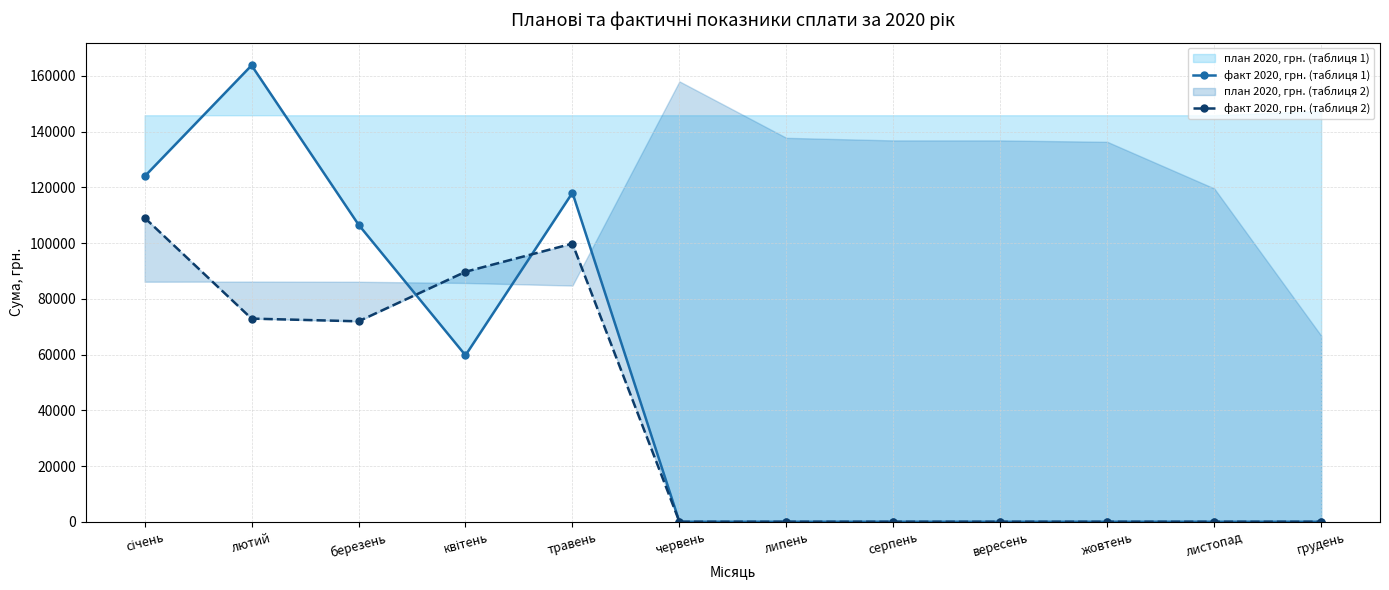

What is the maximum value shown in the chart?

163796.1